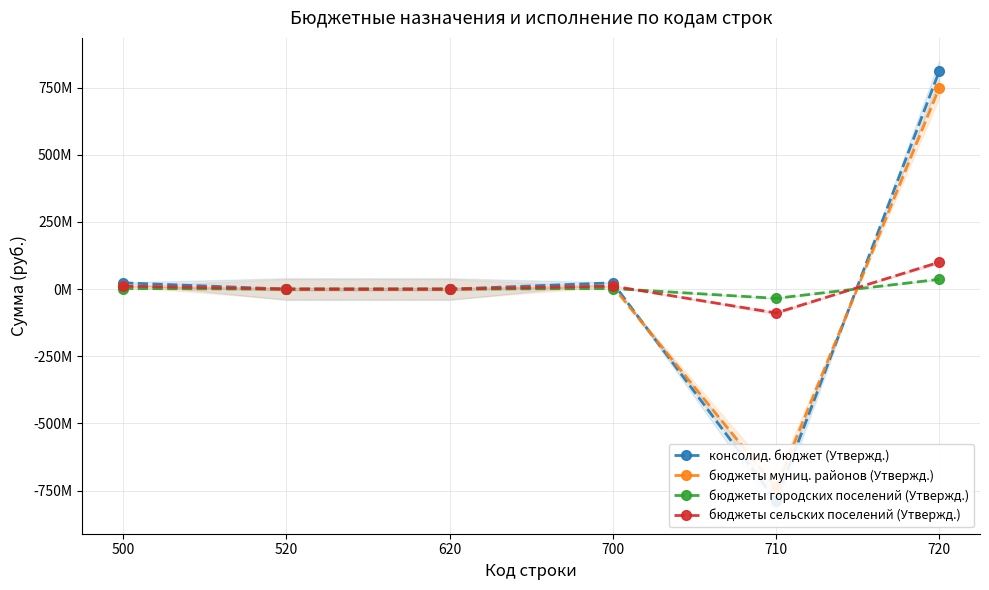

Reading left to right, what are all the values shown in this chart?

консолид. бюджет (Утвержд.): 23513000.0	0.0	0.0	23513000.0	-787300140.0	810813140.0
бюджеты муниц. районов (Утвержд.): 9892500.0	0.0	0.0	9892500.0	-738479140.0	748371640.0
бюджеты городских поселений (Утвержд.): 2176000.0	0.0	0.0	2176000.0	-34248244.0	36424244.0
бюджеты сельских поселений (Утвержд.): 11444500.0	0.0	0.0	11444500.0	-88747422.0	100191922.0